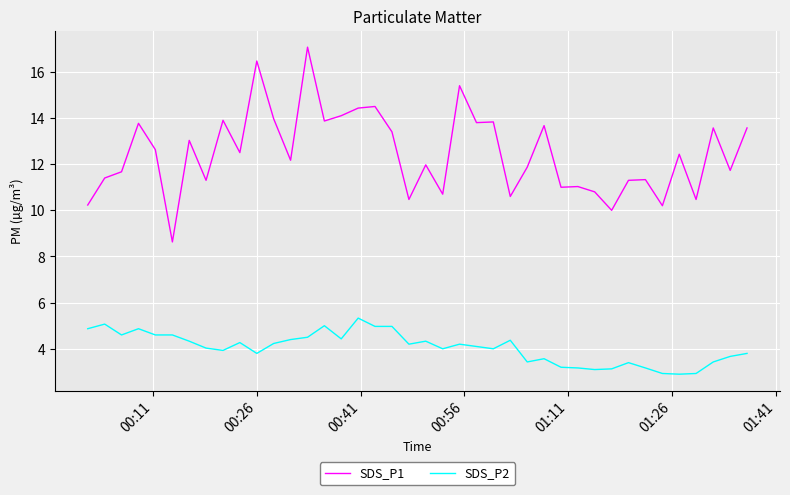

List the series in order of their peak value, highest first.

SDS_P1, SDS_P2